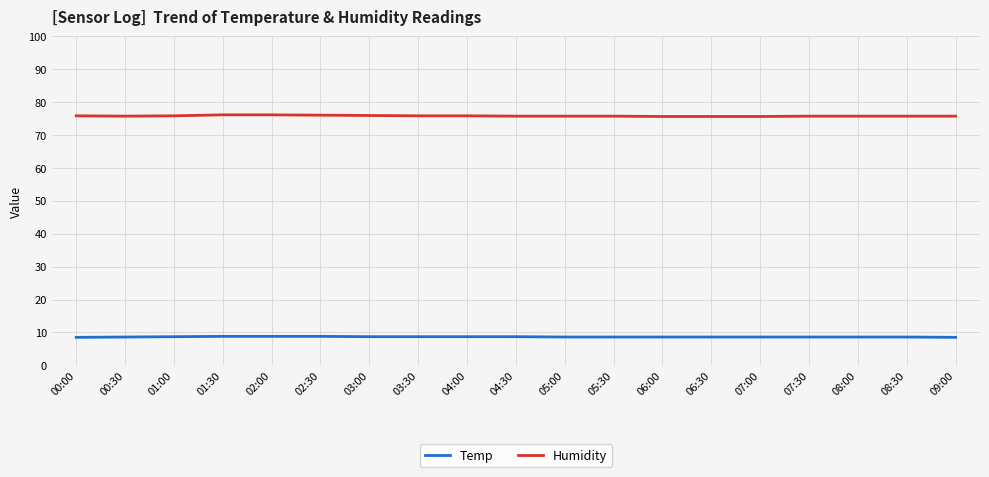

What is the smallest value displayed?

8.5